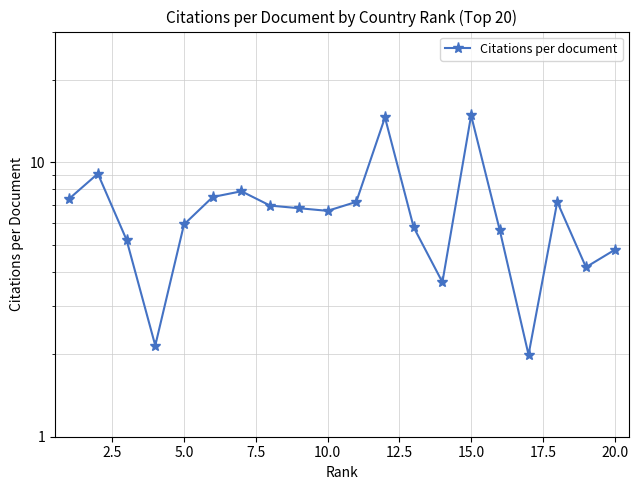

What is the sum of all values?

135.4